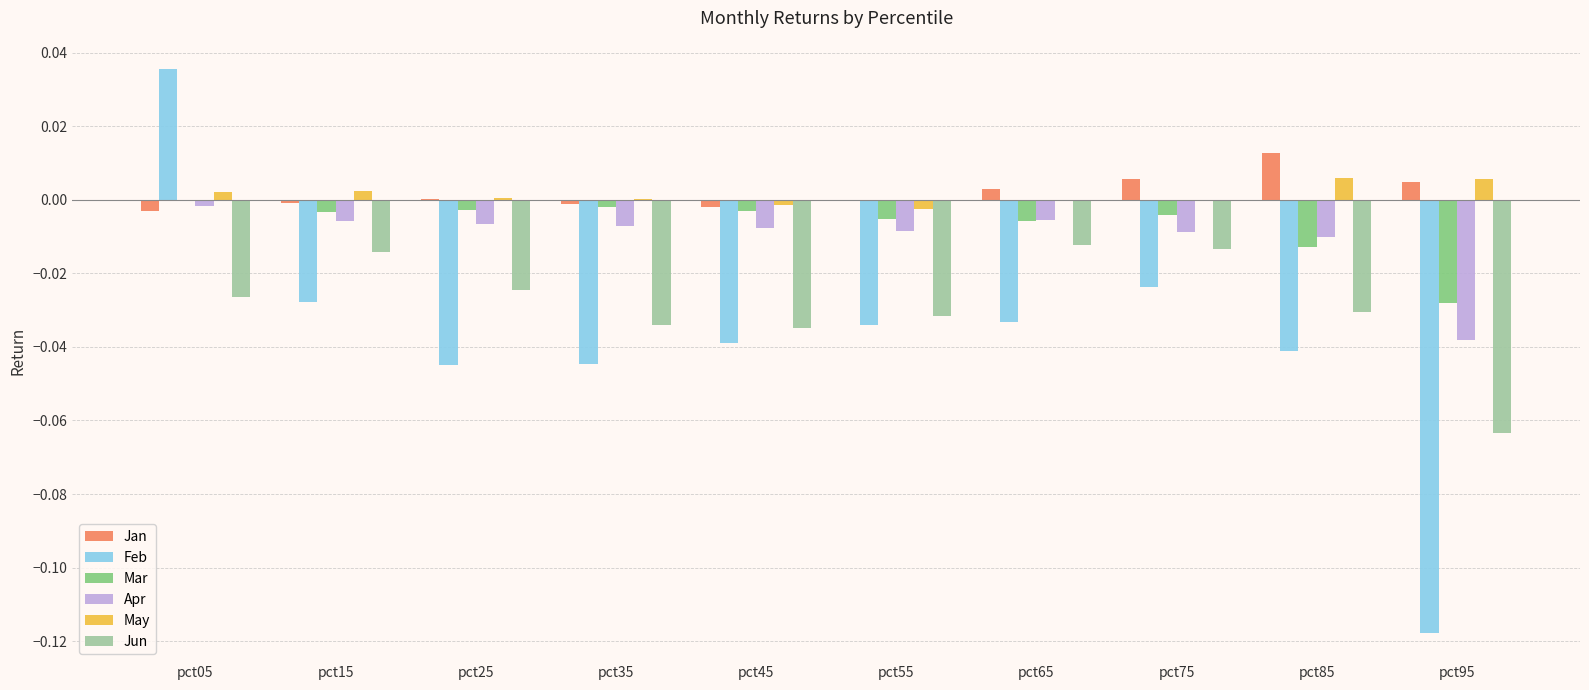

Is the value of Apr at pct35 greater than the value of Jun at pct25?

Yes